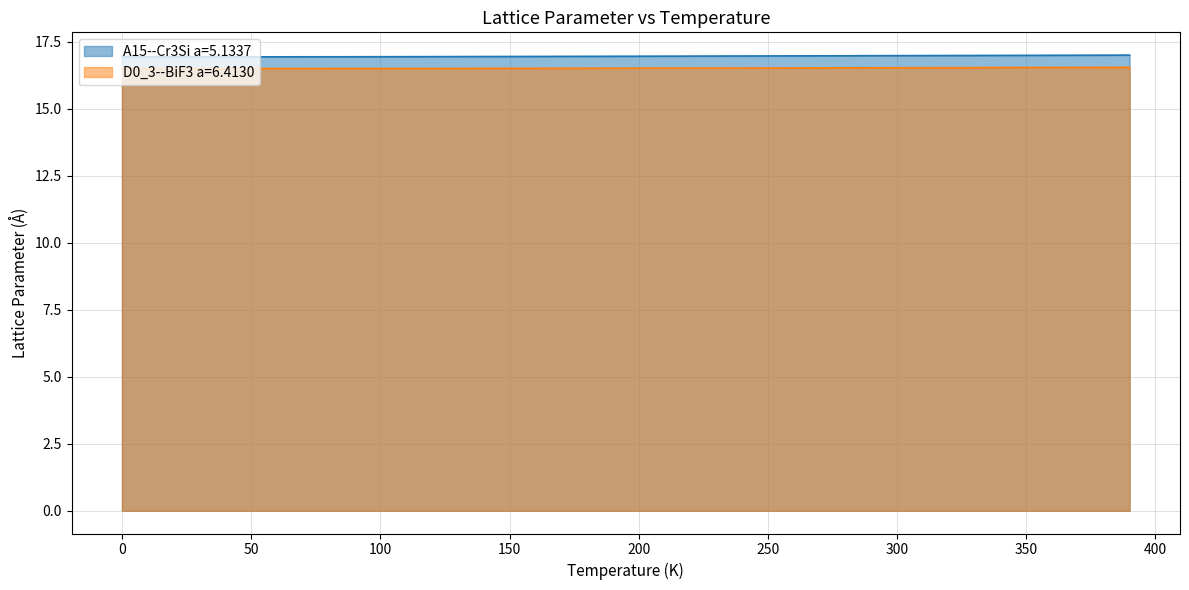

At which label is D0_3--BiF3 a=6.4130 closest to 16?

60